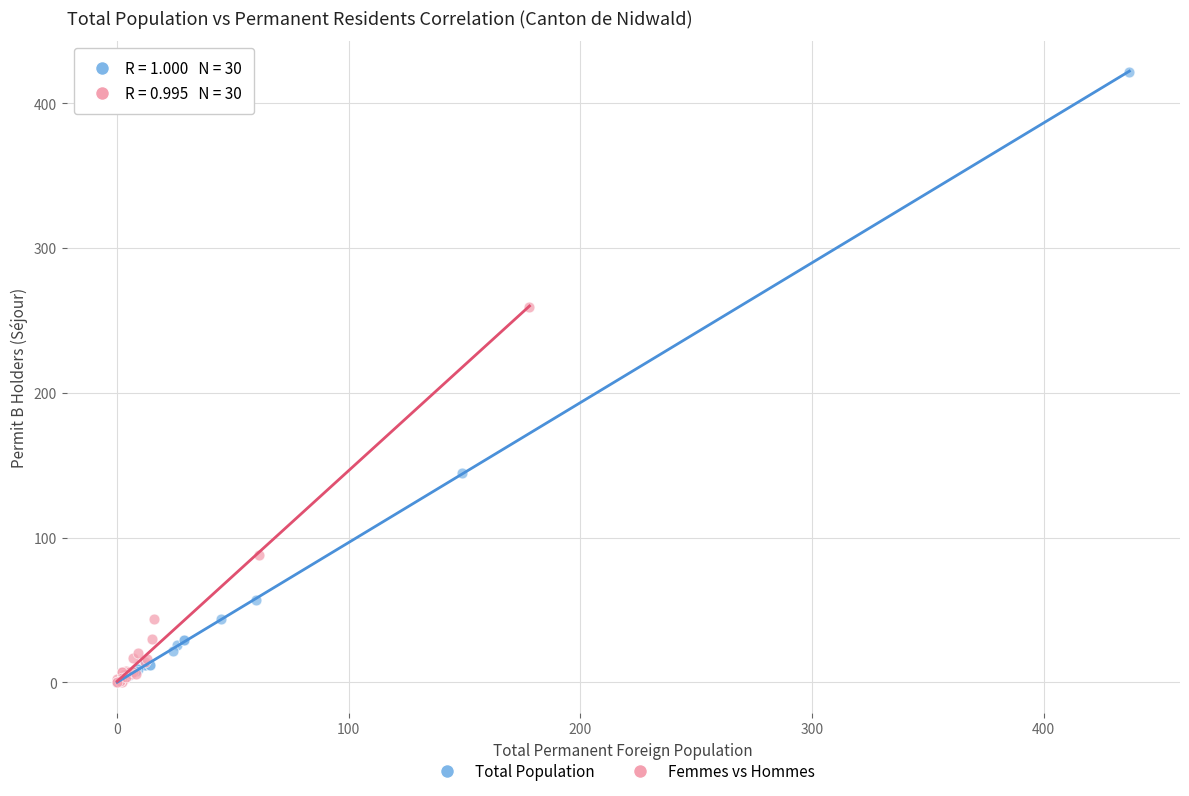

Which series has the largest Y range (max minus min)?

Total Population